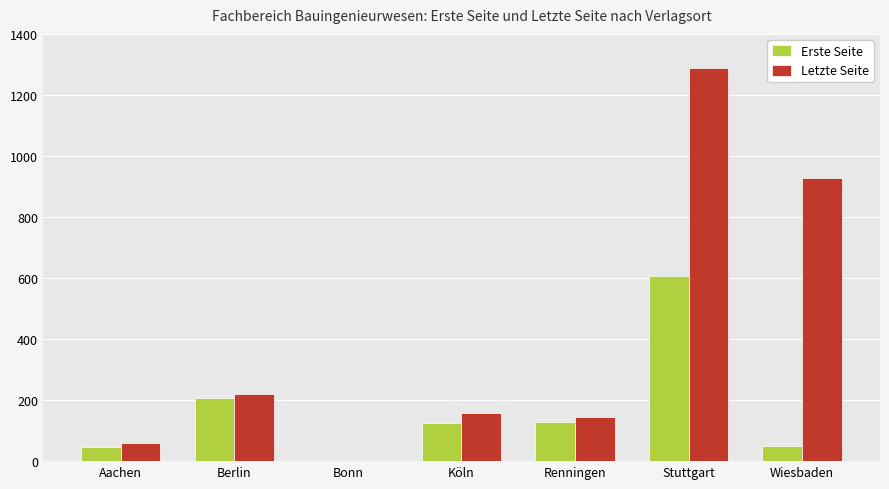

What is the total value across all series at Stuttgart?

1896